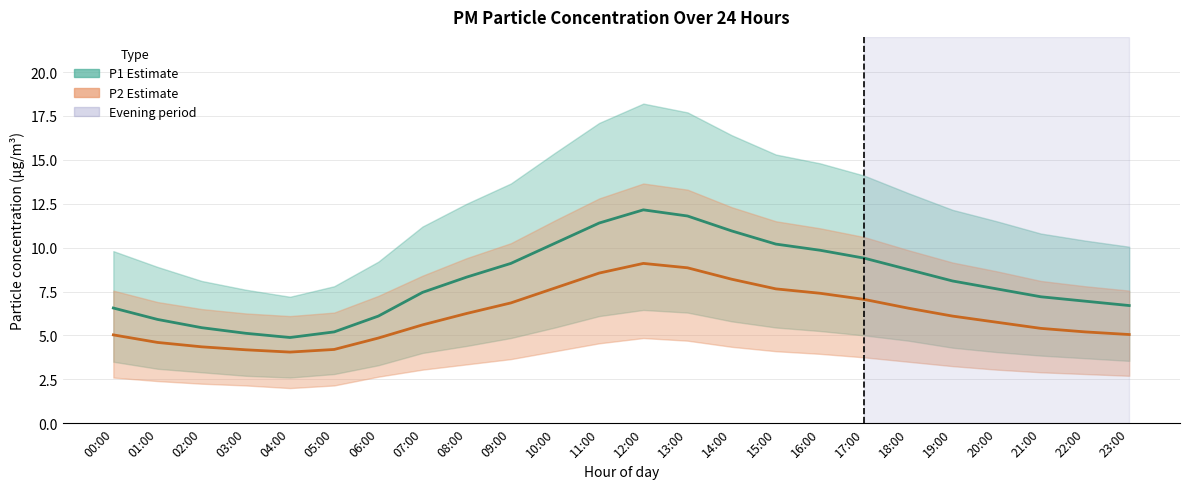

What is the difference between the maximum and minimum values in the P2 (PM2.5) series?

5.0